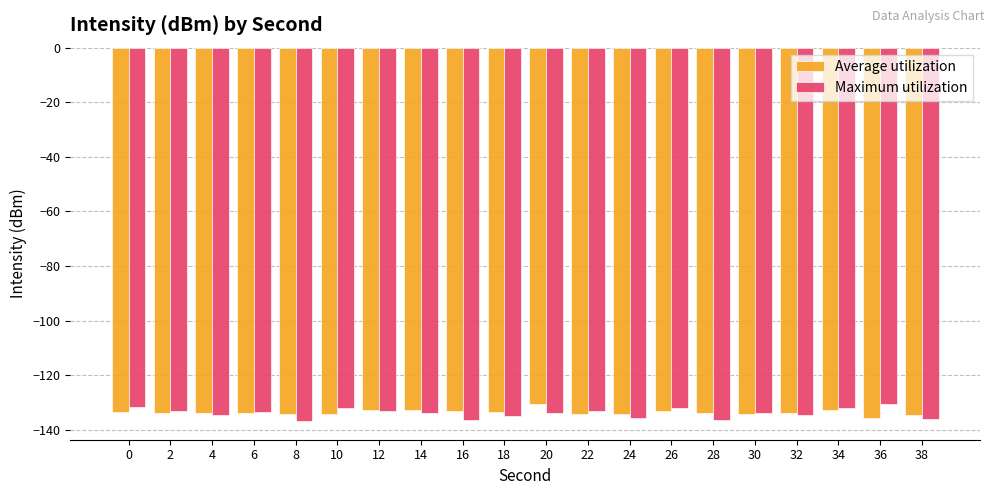

Is it true that Average utilization equals -134.0 at 6?

True